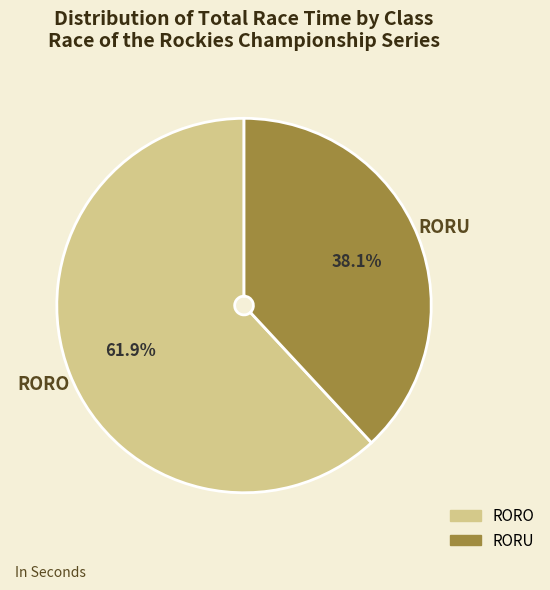

Count the number of slices in the pie.

2